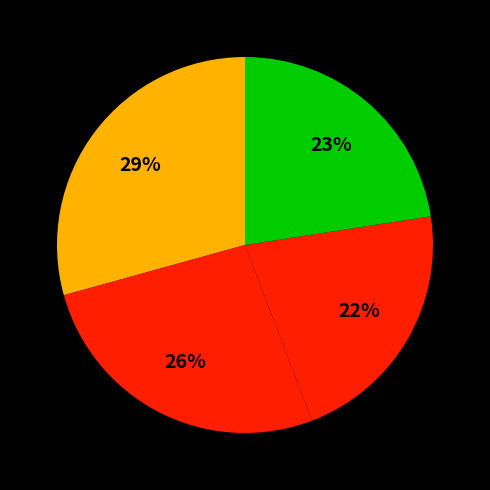

Is there any slice that represents more than half of the pie?

No